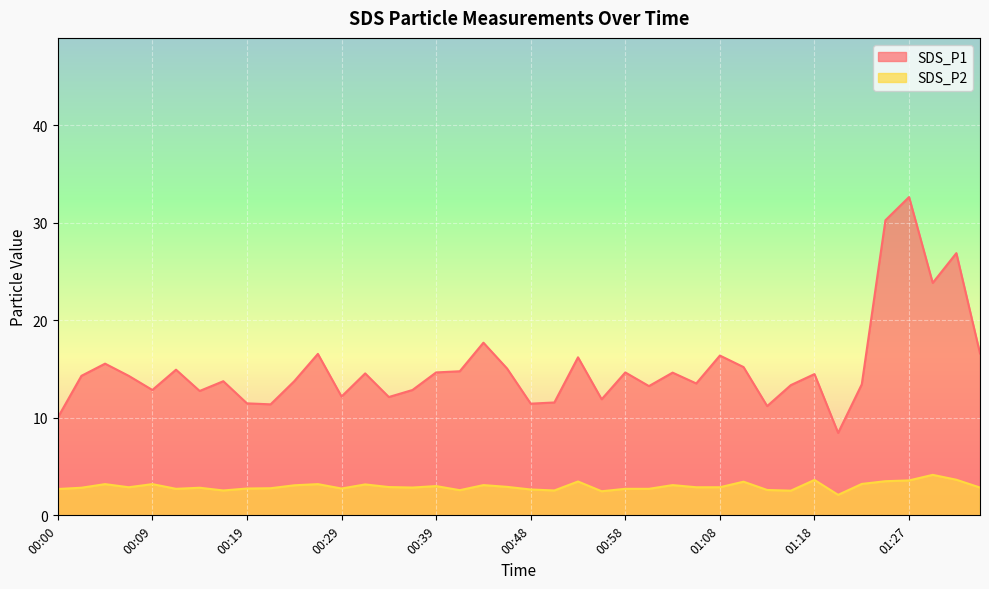

At which category does the chart reach its peak across all series?

01:27